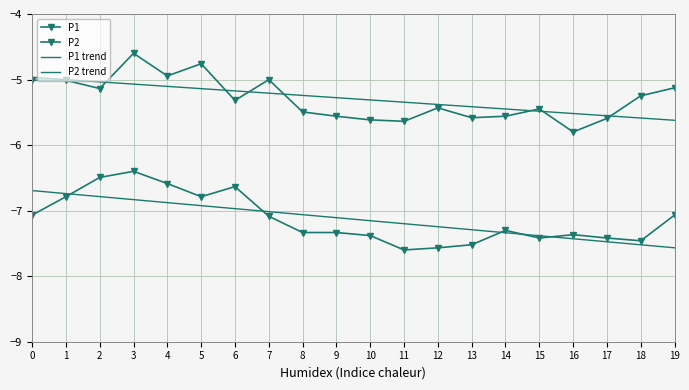

What is the difference between the P1 values at 16 and 9?

0.2